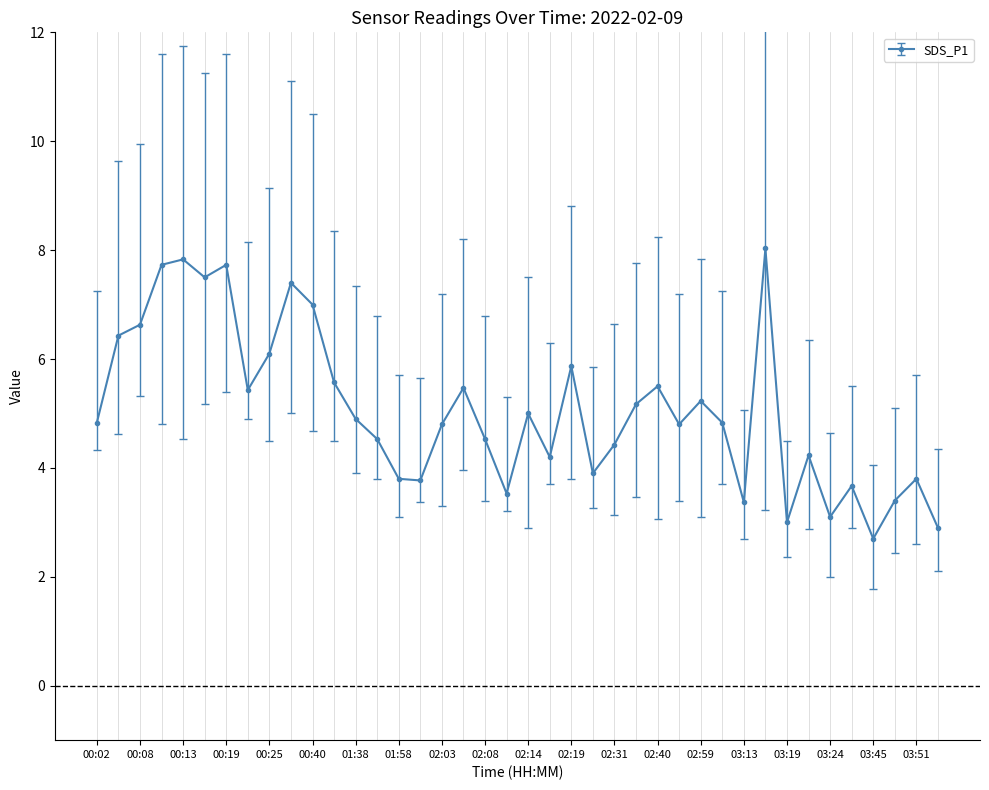

How many points are higher than both their immediate neighbors (excluding endpoints)?

12